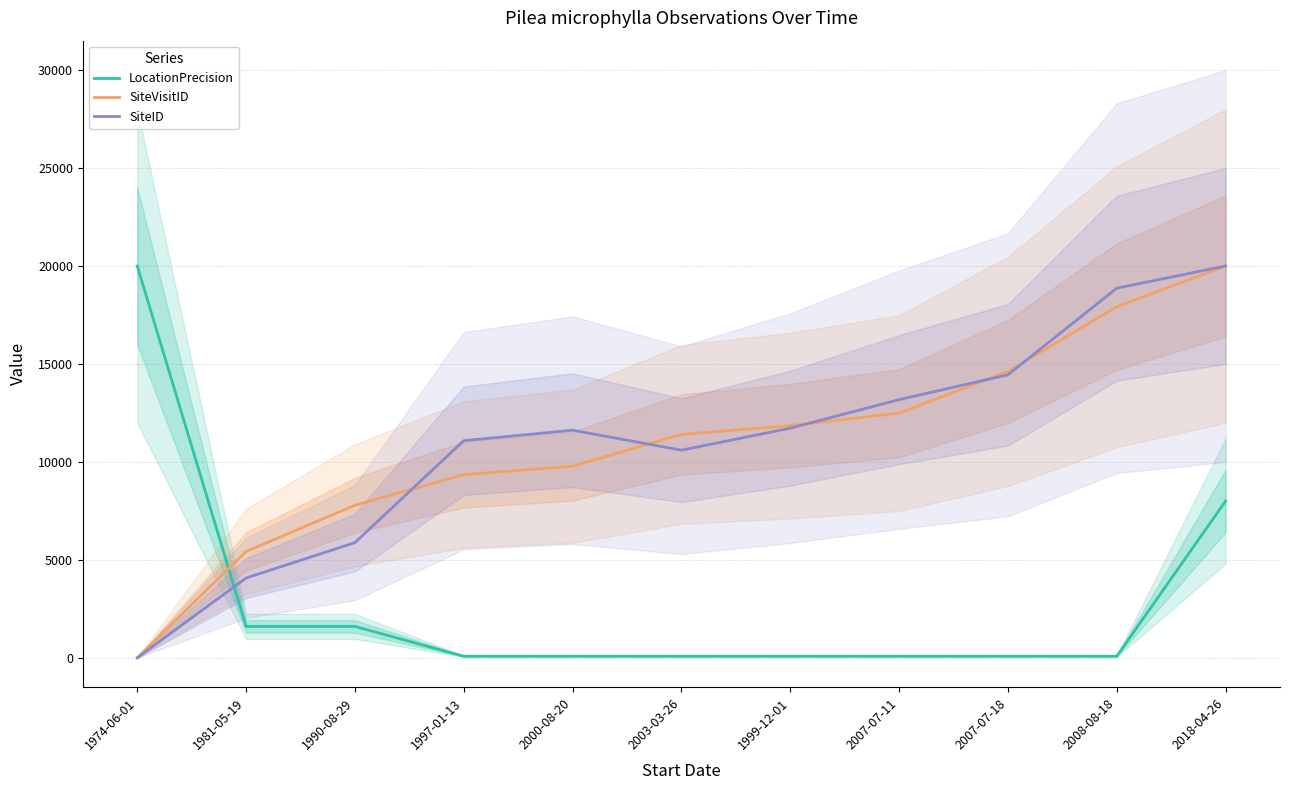

What is the maximum value for LocationPrecision?

20000.0